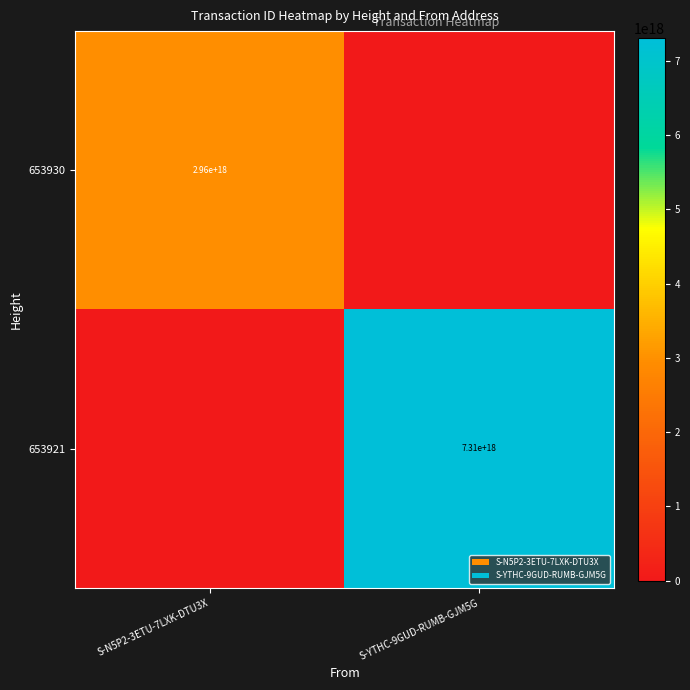

True or false: 653930 has a value of 2960000000000000000 at S-N5P2-3ETU-7LXK-DTU3X.

True